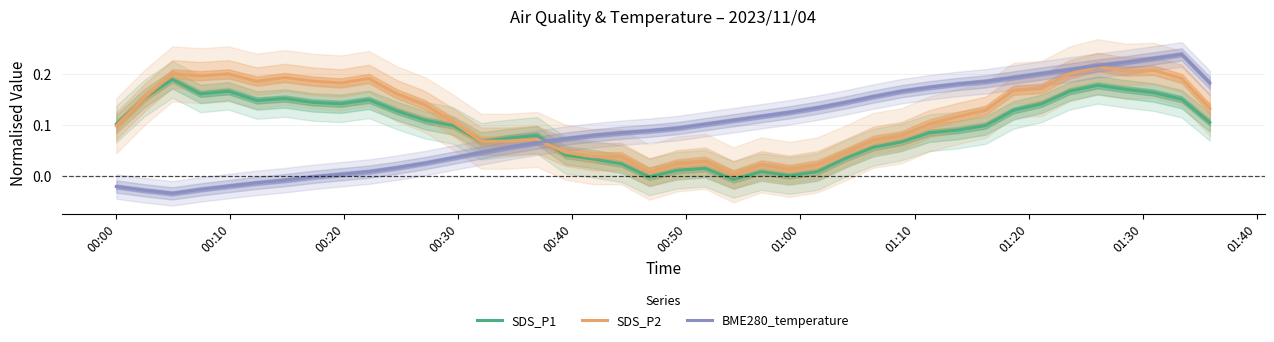

Is this an area chart (filled region under the line)?

No